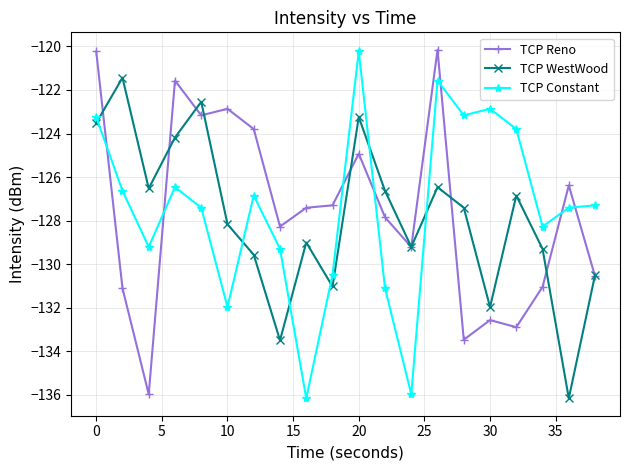

True or false: TCP Reno and TCP WestWood cross at least once.

True